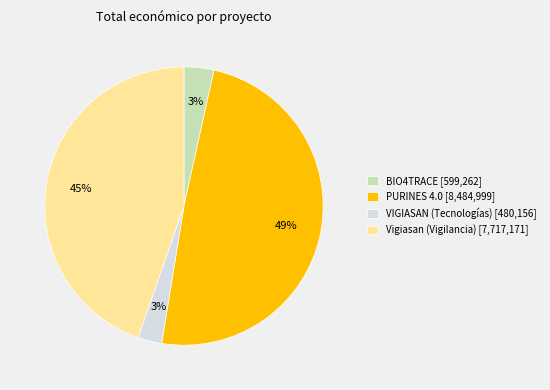

Approximately how many times larger is the value at Vigiasan (Vigilancia) [7,717,171] compared to PURINES 4.0 [8,484,999]?

0.9